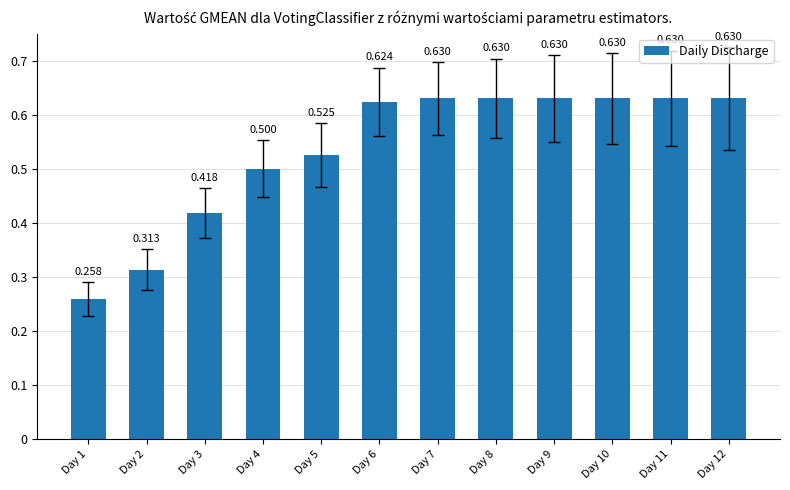

Where is the data nearest to the value 0?

Day 1